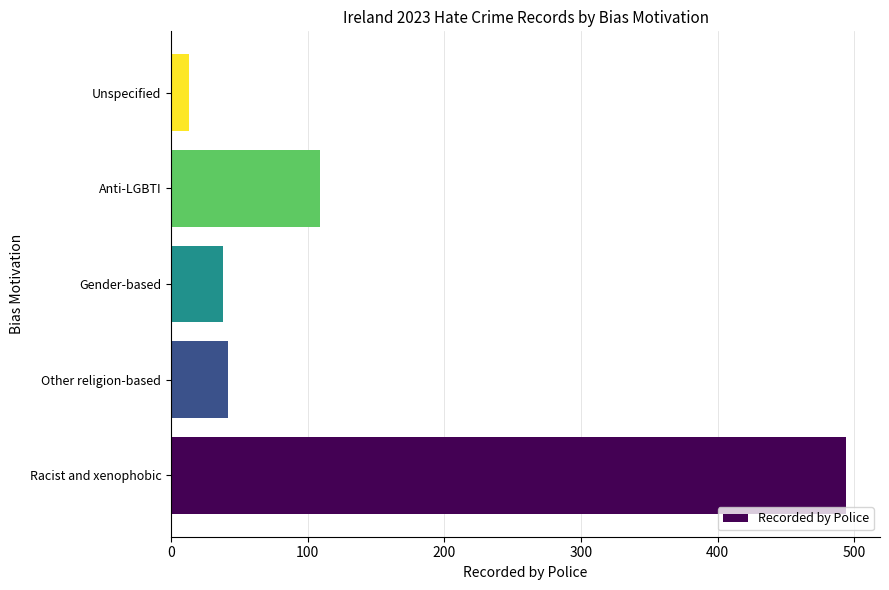

How many values are below 42?

2